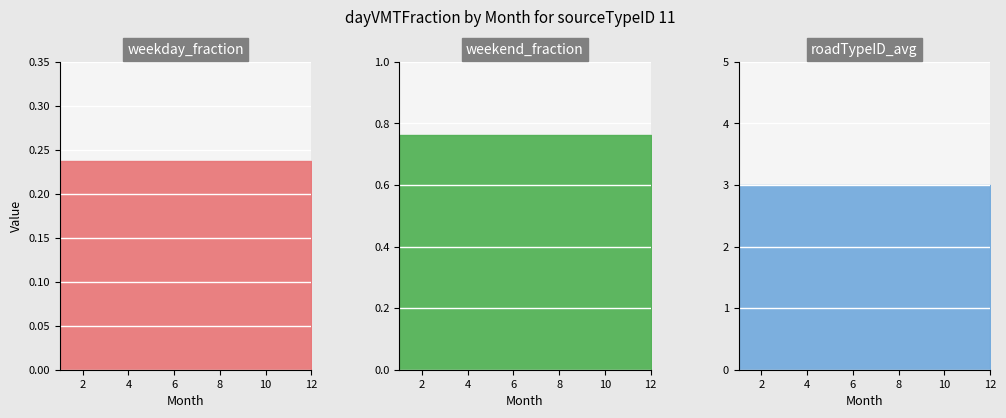

What is the value of the weekday_fraction point at the 11th from the left?

0.2